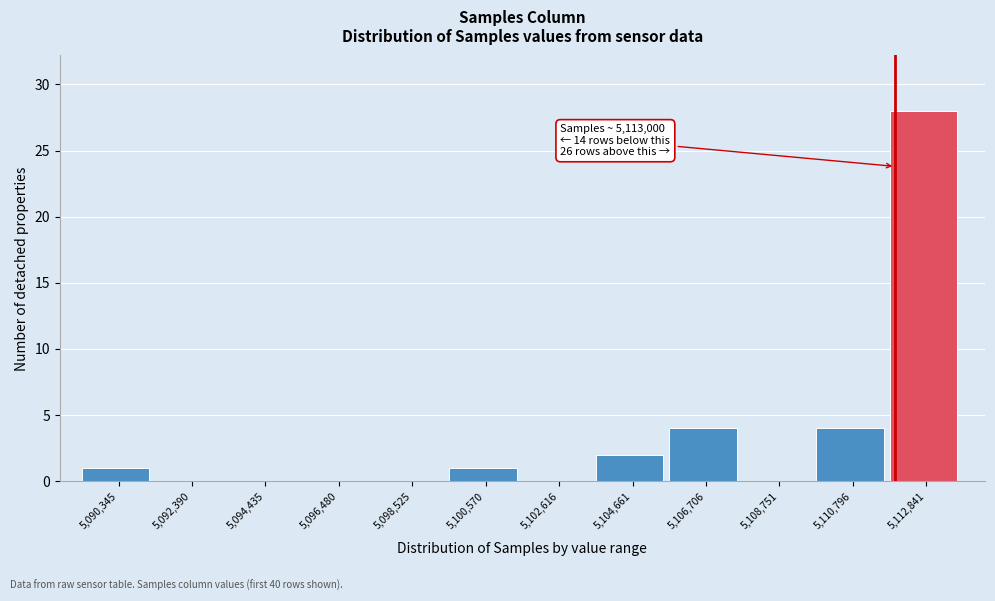

At which category does the chart reach its peak across all series?

5,112,841